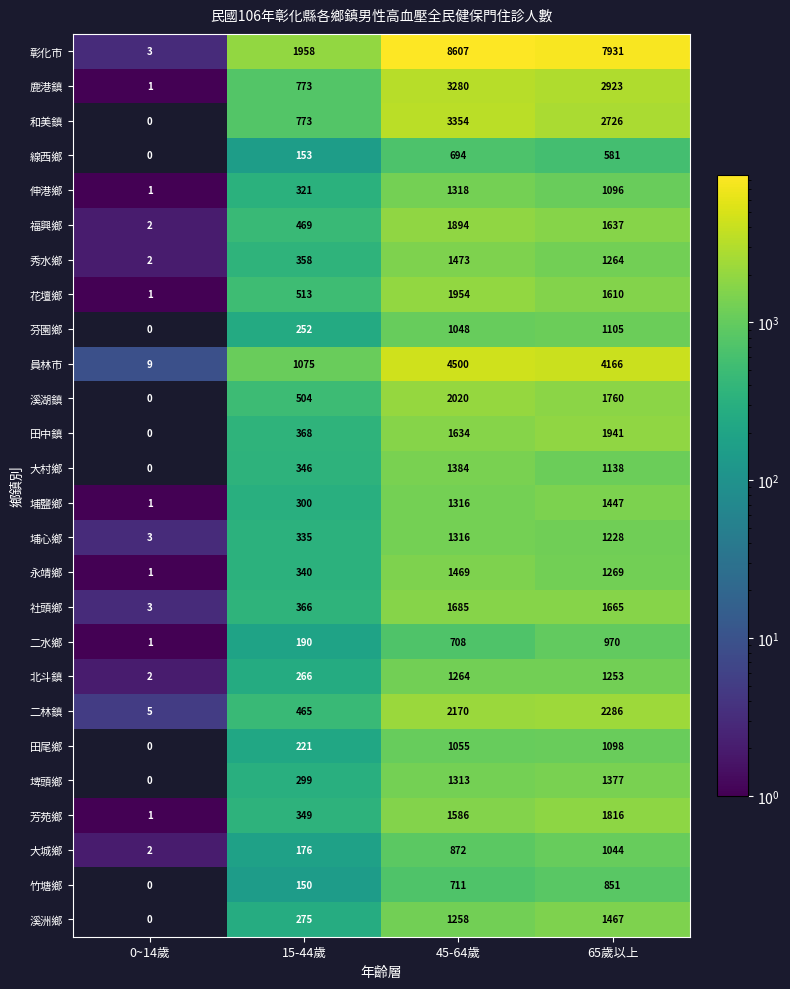

What is the difference between the 溪湖鎮 values at 15-44歲 and 45-64歲?

1516